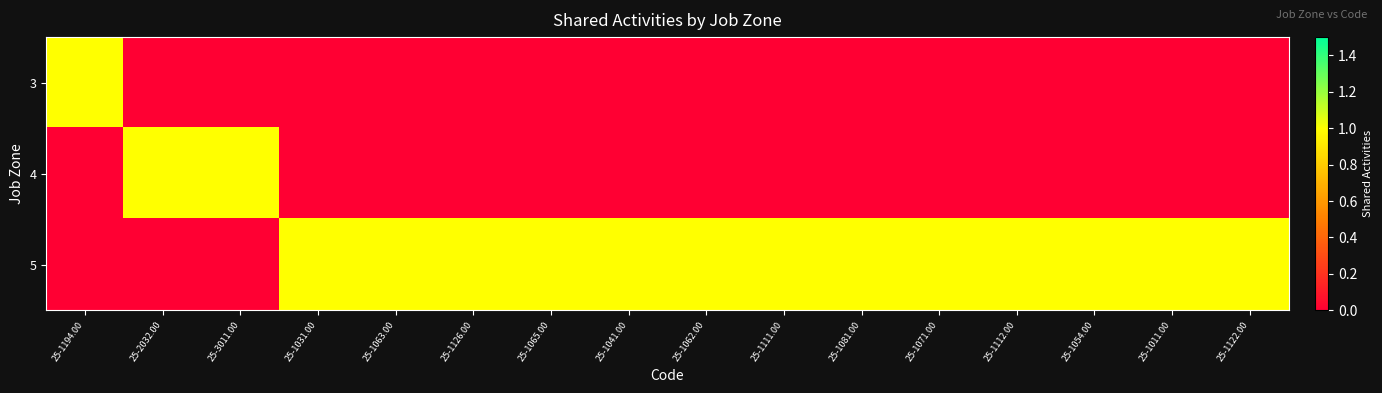

Which series has the largest total across all categories?

5